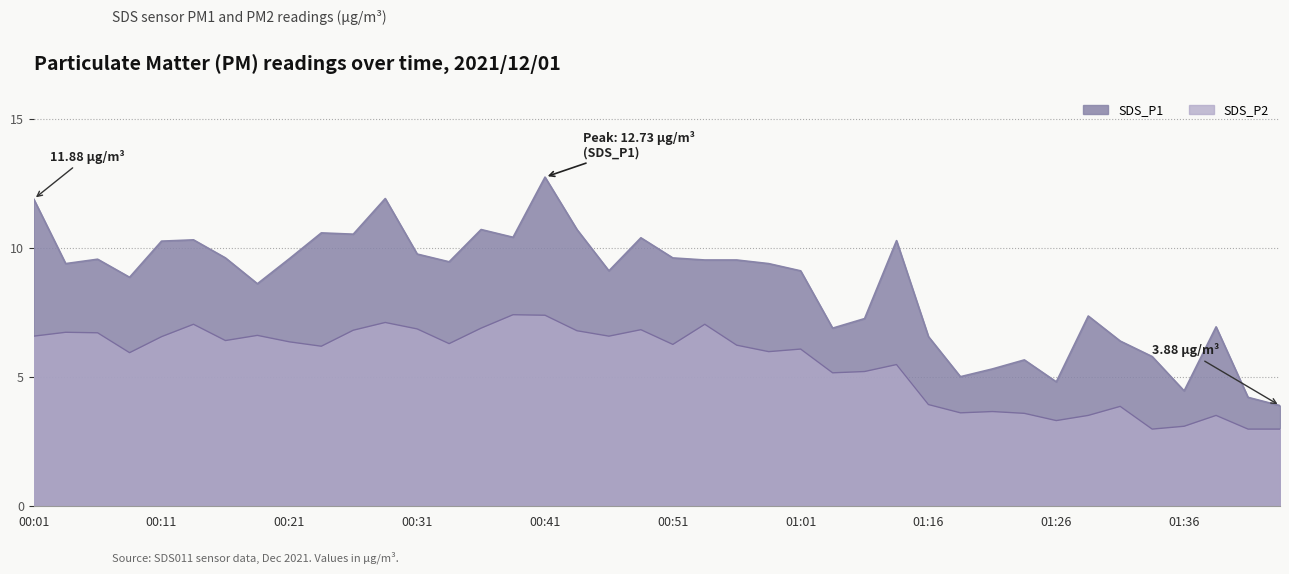

Does the chart have visible grid lines?

Yes